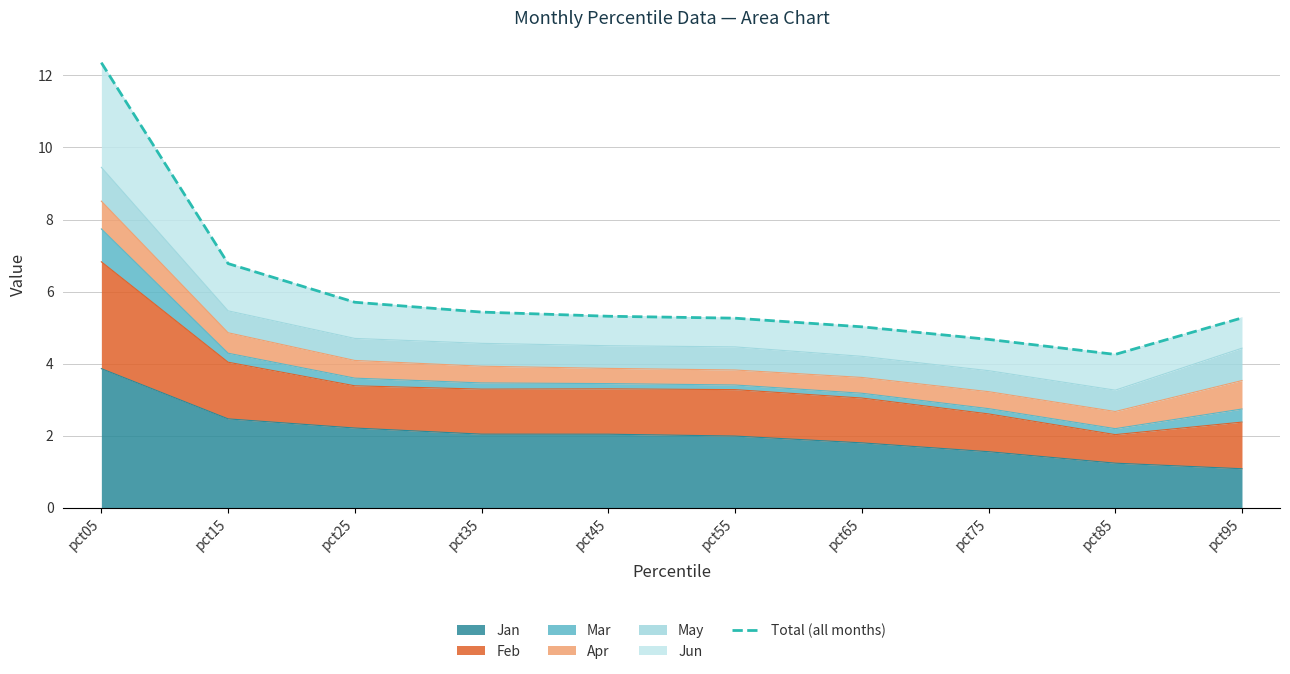

What is the sum of the values at pct35 and pct45?

10.7